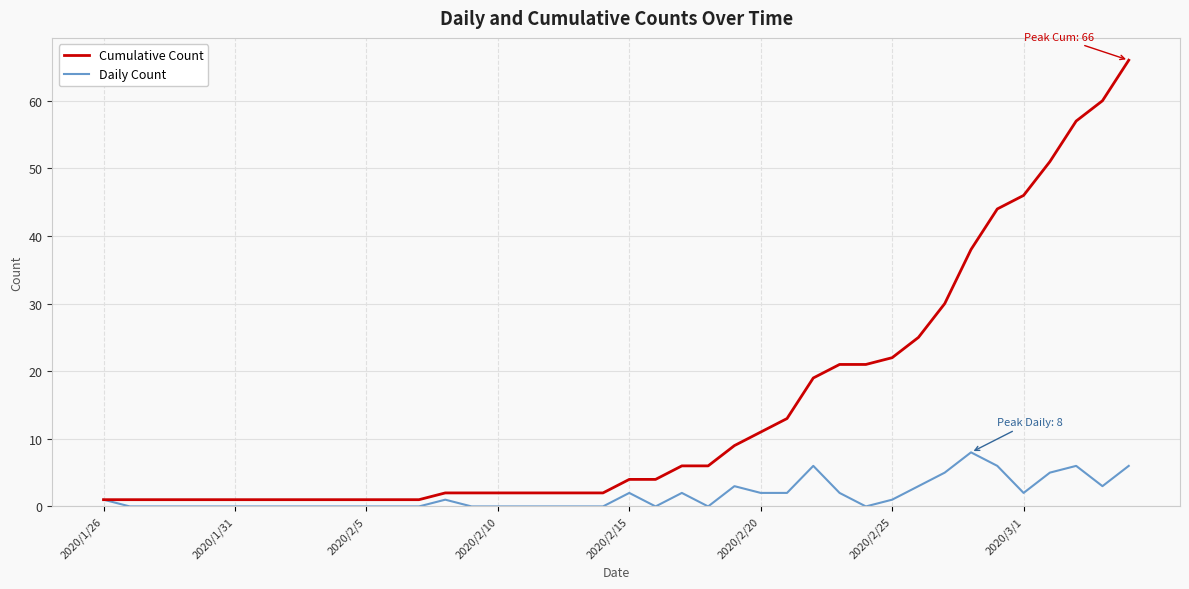

What is the maximum value shown in the chart?

66